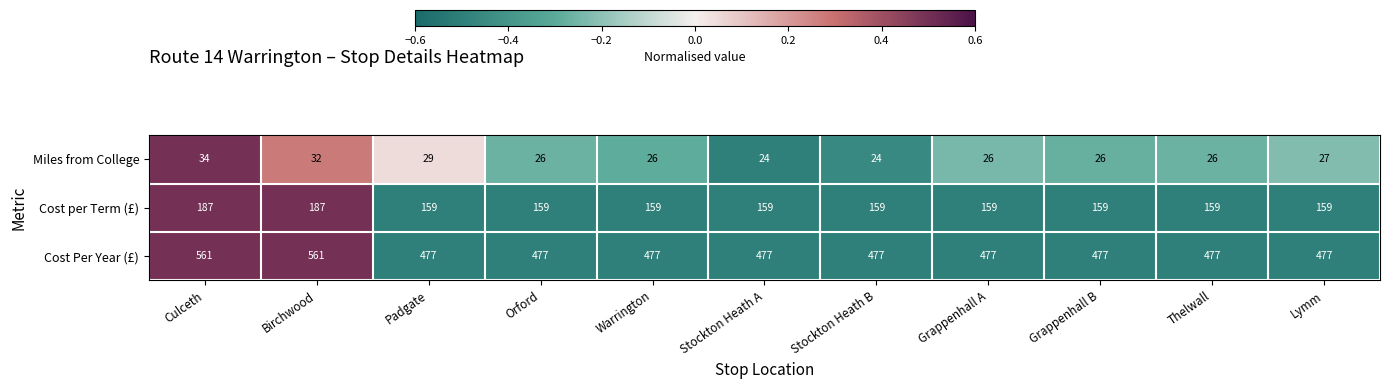

Is it true that Miles from College equals 14 at Grappenhall A?

False